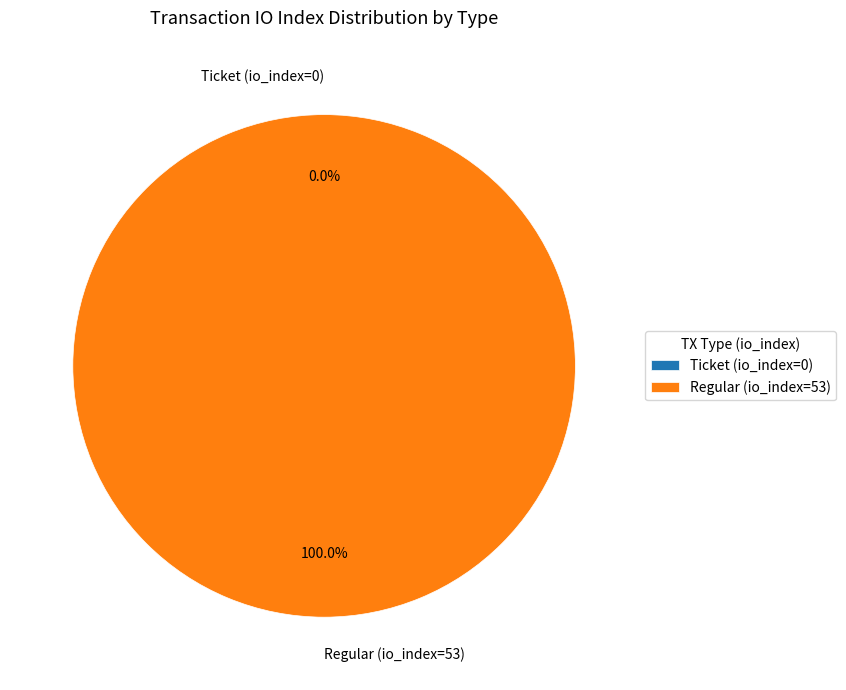

Is it true that Regular (io_index=53) is 87% of the pie?

False